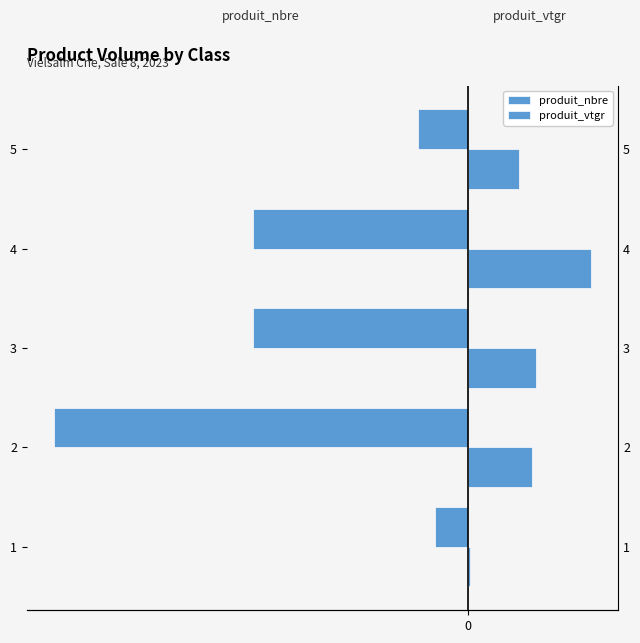

The produit_vtgr series shows 3.8 at 2. True or false?

True